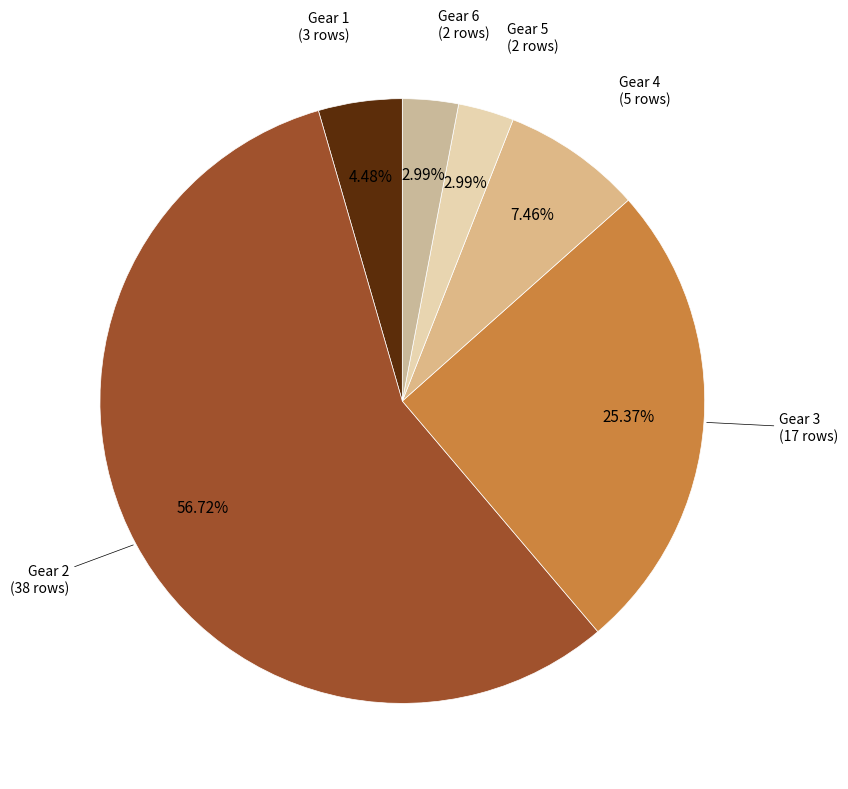

Is there any slice that represents more than half of the pie?

Yes